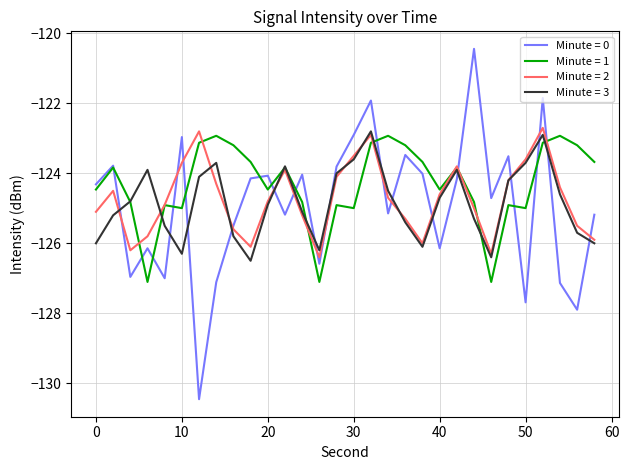

What is the lowest value of the Minute = 0 series?

-130.5